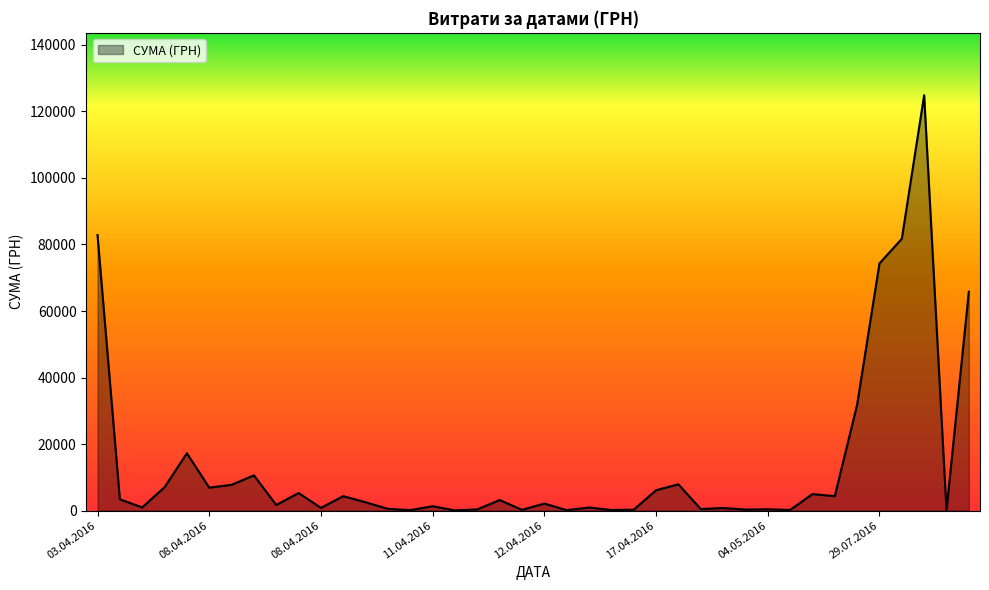

What is the maximum value shown in the chart?

124904.8